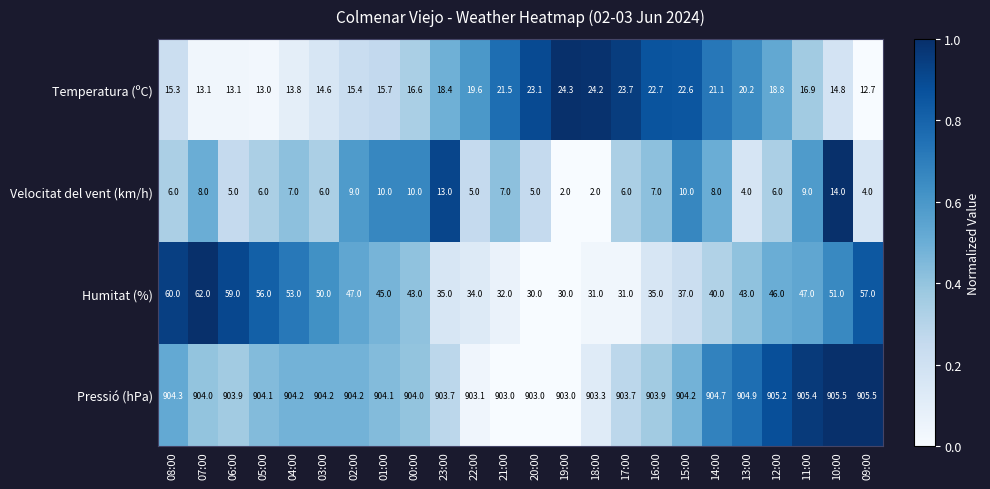

At 00:00, list the series in order from largest to smallest.

Pressió (hPa), Humitat (%), Temperatura (ºC), Velocitat del vent (km/h)